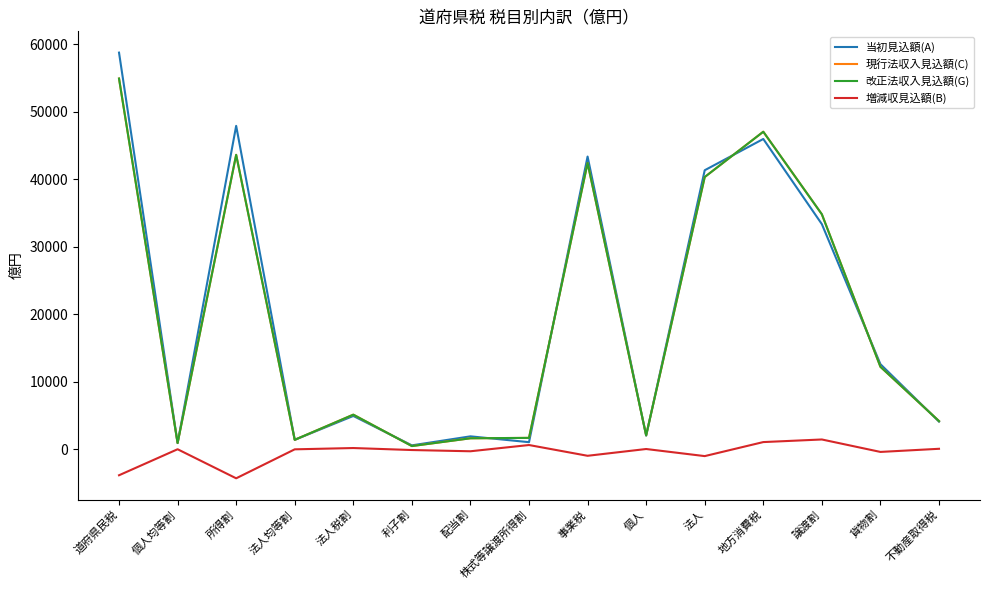

Which category has the highest value across all series?

道府県民税